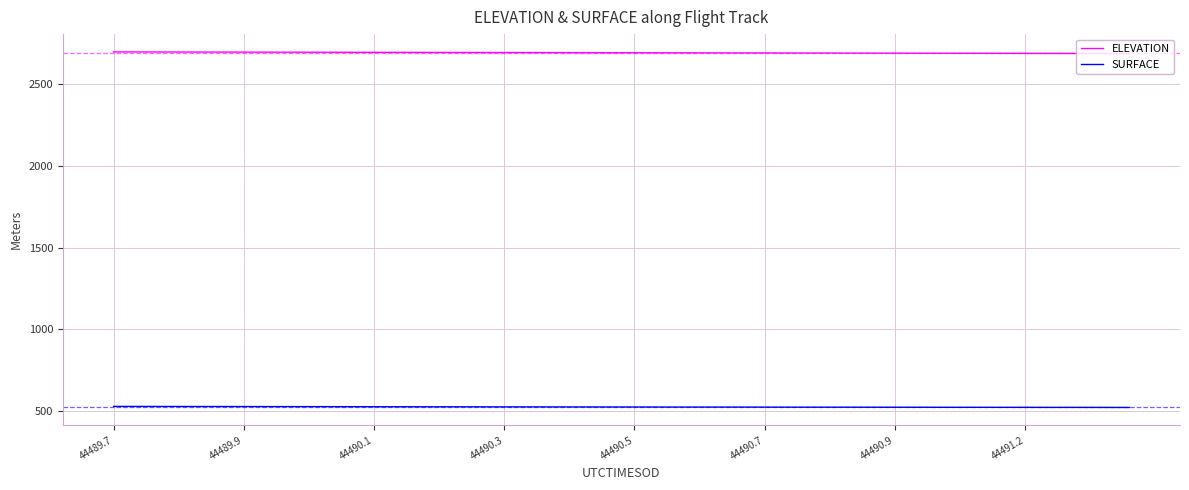

True or false: SURFACE and ELEVATION cross at least once.

False